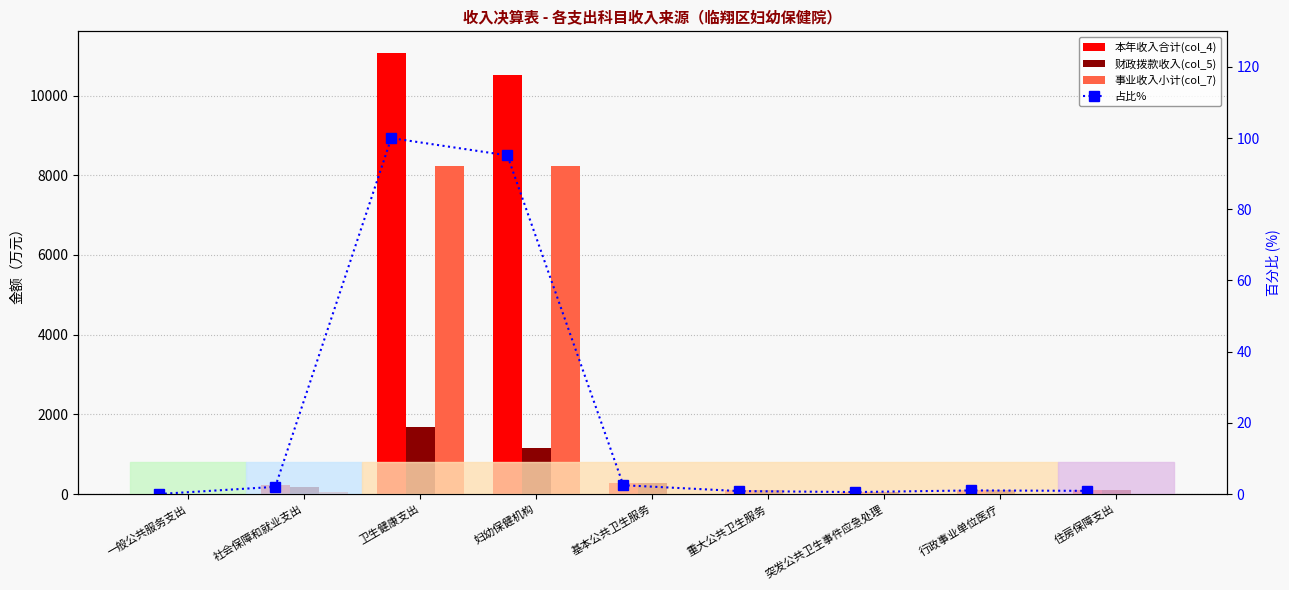

What is the difference between the maximum and minimum values in the 财政拨款收入(col_5) series?

1678.3